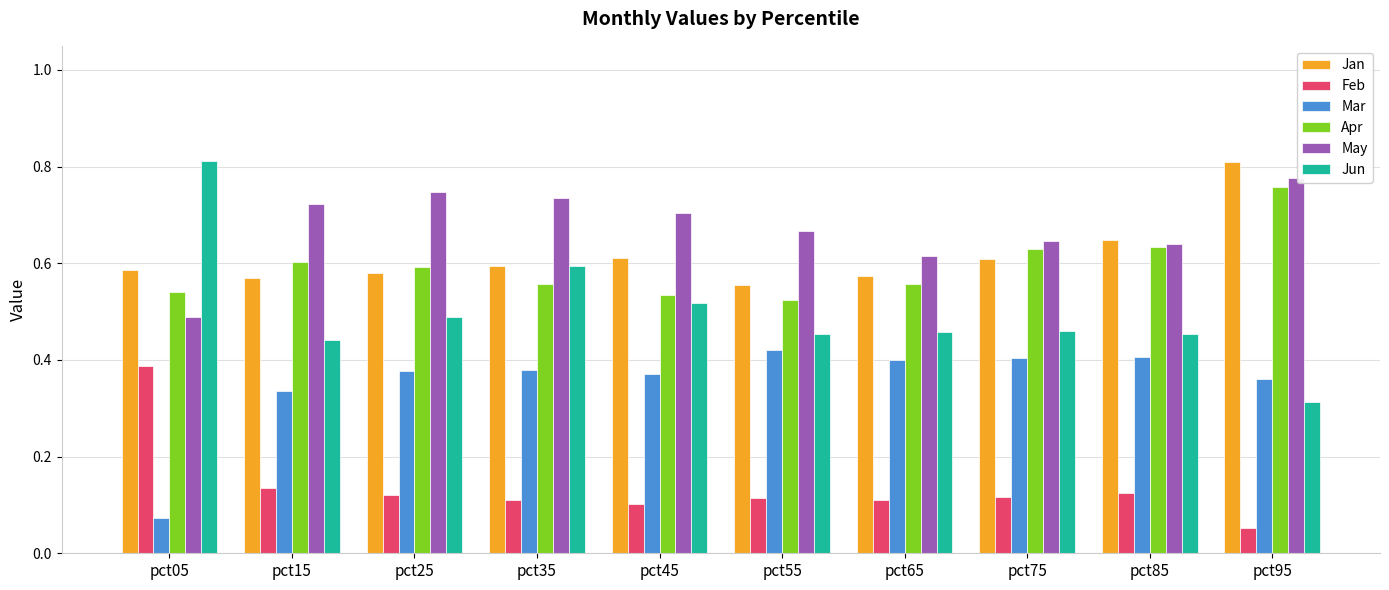

Which category has the highest value in the Jan series?

pct95